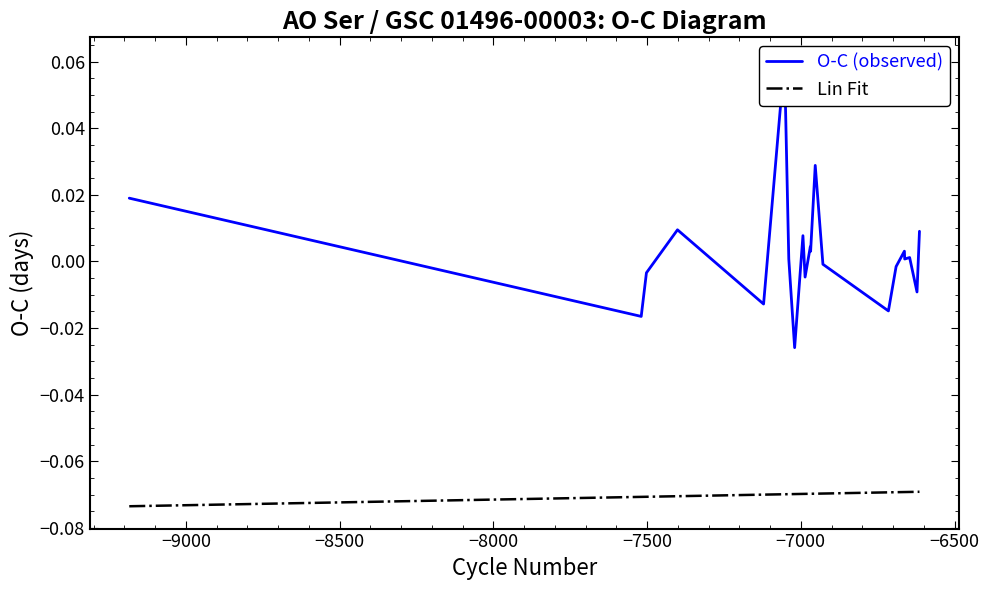

Reading left to right, what are all the values shown in this chart?

O-C (observed): 0.0	-0.0	-0.0	0.0	-0.0	0.1	0.0	-0.0	0.0	-0.0	0.0	0.0	0.0	-0.0	-0.0	-0.0	0.0	0.0	0.0	-0.0	0.0
Lin Fit: -0.1	-0.1	-0.1	-0.1	-0.1	-0.1	-0.1	-0.1	-0.1	-0.1	-0.1	-0.1	-0.1	-0.1	-0.1	-0.1	-0.1	-0.1	-0.1	-0.1	-0.1